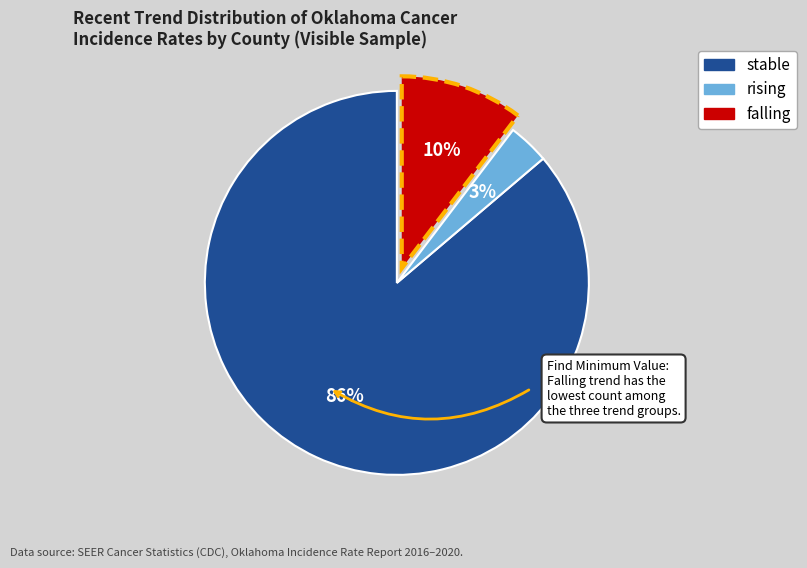

How many slices are in this pie chart?

3